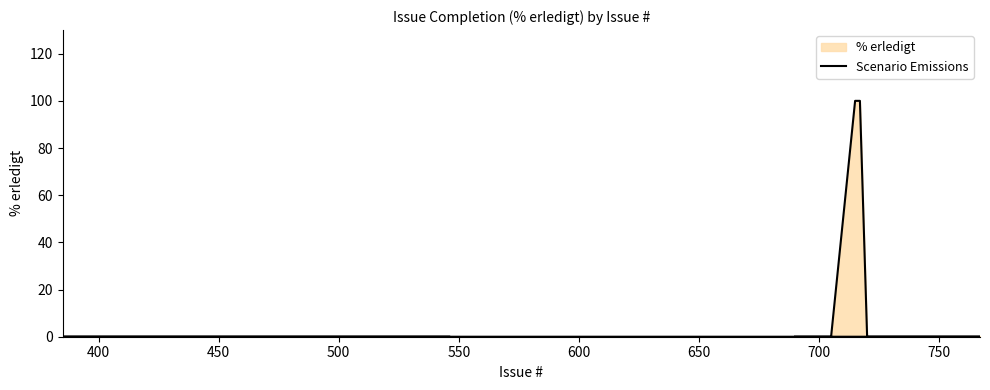

Reading left to right, what are all the values shown in this chart?

0	0	0	0	0	0	0	0	0	0	0	0	0	100	100	100	0	0	0	0